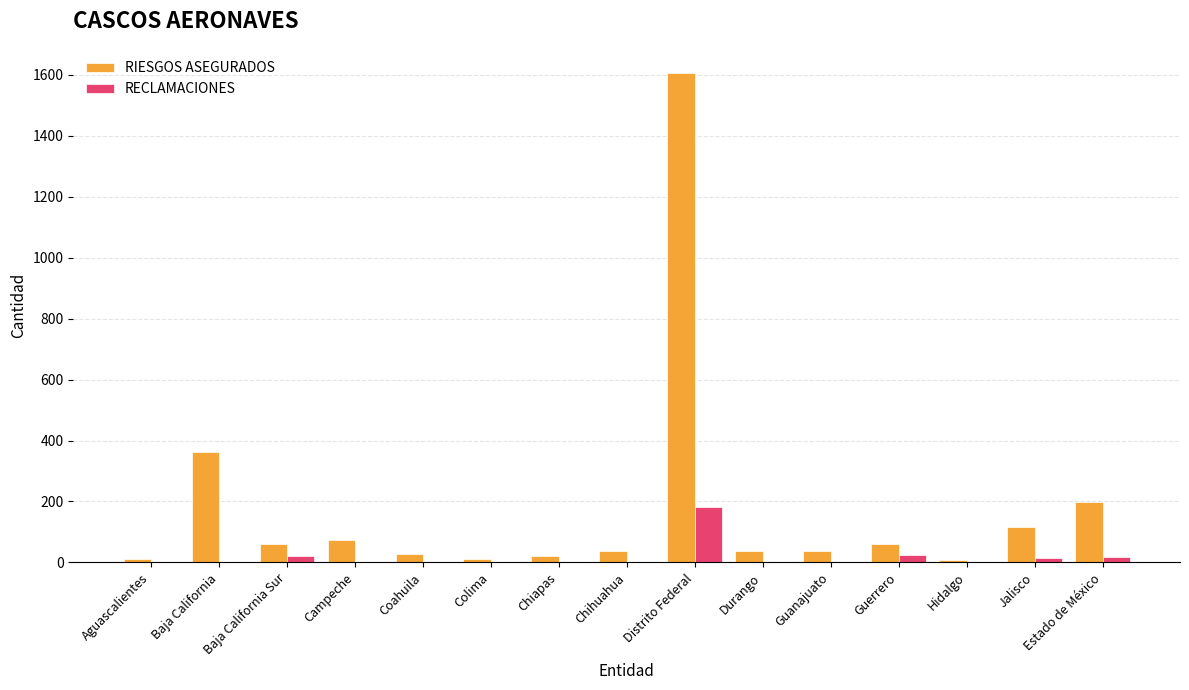

What is the sum of all RECLAMACIONES values?

277